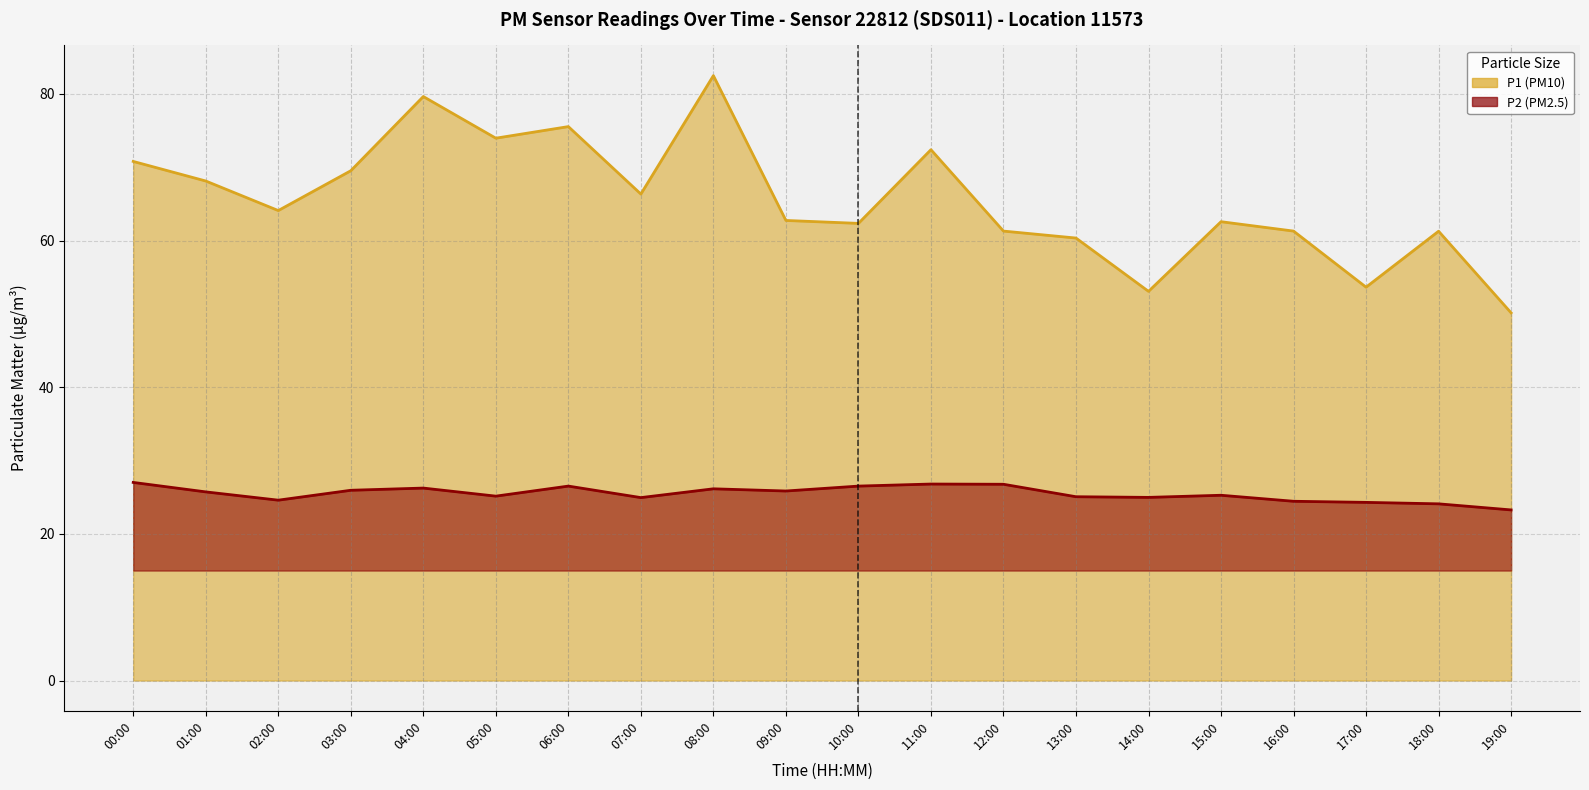

Reading left to right, extract all data points from this chart.

P1: 70.8	68.1	64.1	69.5	79.7	74.0	75.5	66.3	82.5	62.8	62.4	72.4	61.3	60.4	53.1	62.6	61.3	53.6	61.3	50.1
P2: 27.0	25.7	24.6	25.9	26.2	25.1	26.5	24.9	26.1	25.9	26.5	26.8	26.8	25.1	25.0	25.3	24.4	24.3	24.1	23.3